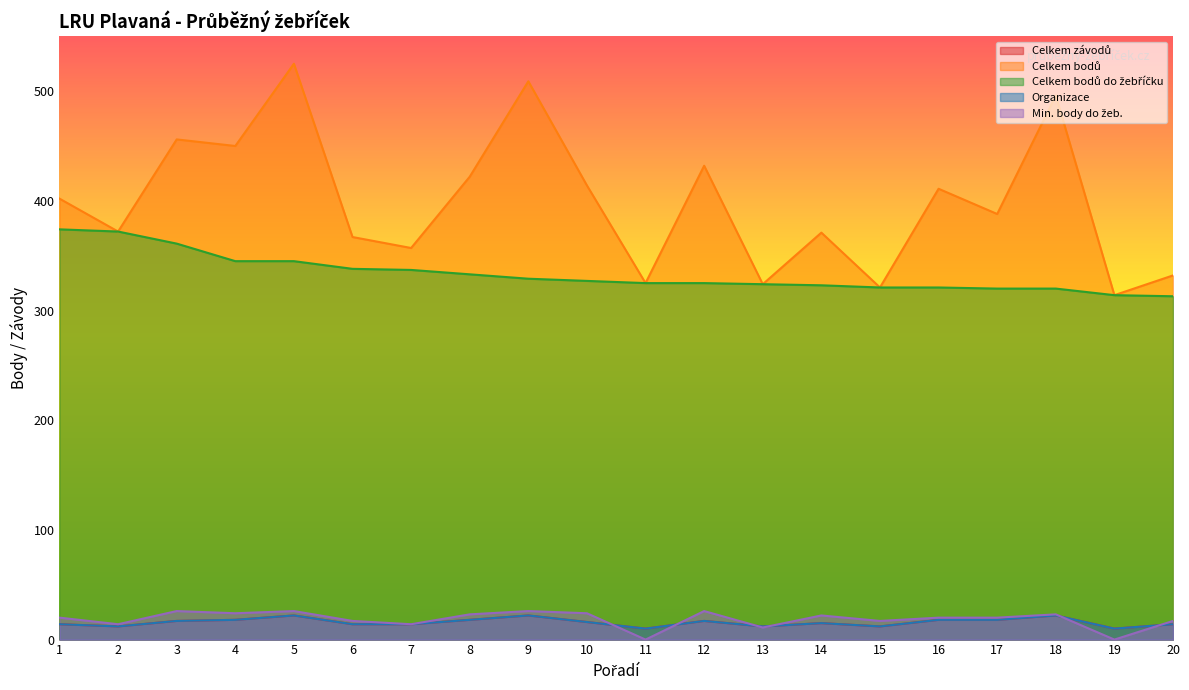

True or false: Organizace and Celkem bodů do žebříčku cross at least once.

False